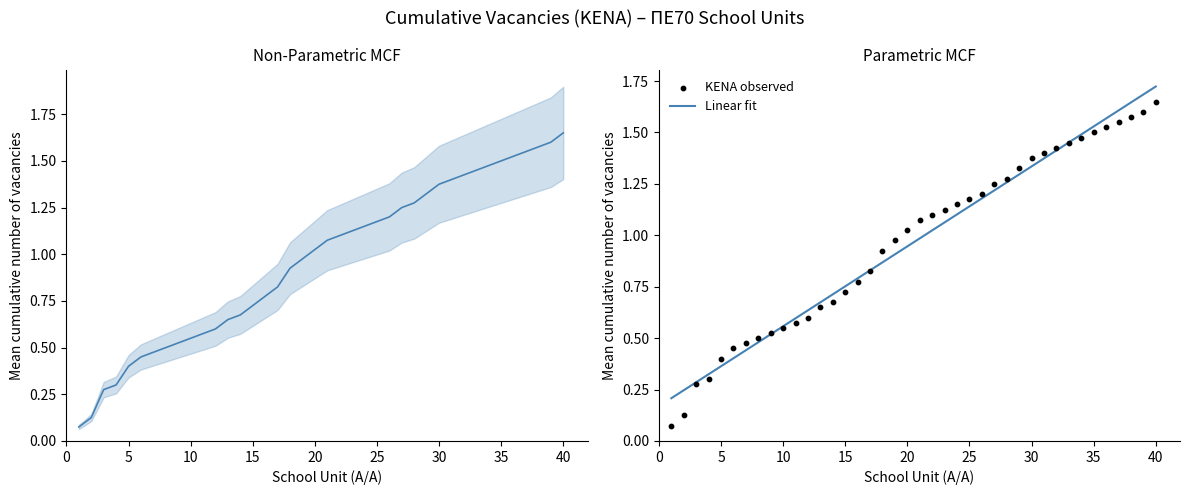

At which label does Linear fit reach its peak?

40